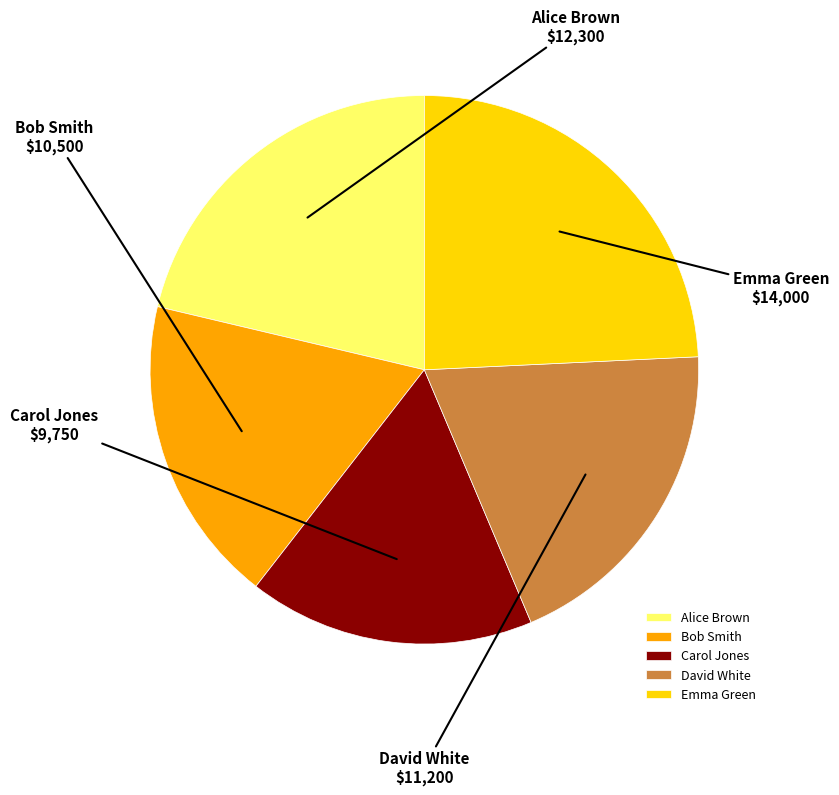

Between Bob Smith and Emma Green, which is larger?

Emma Green